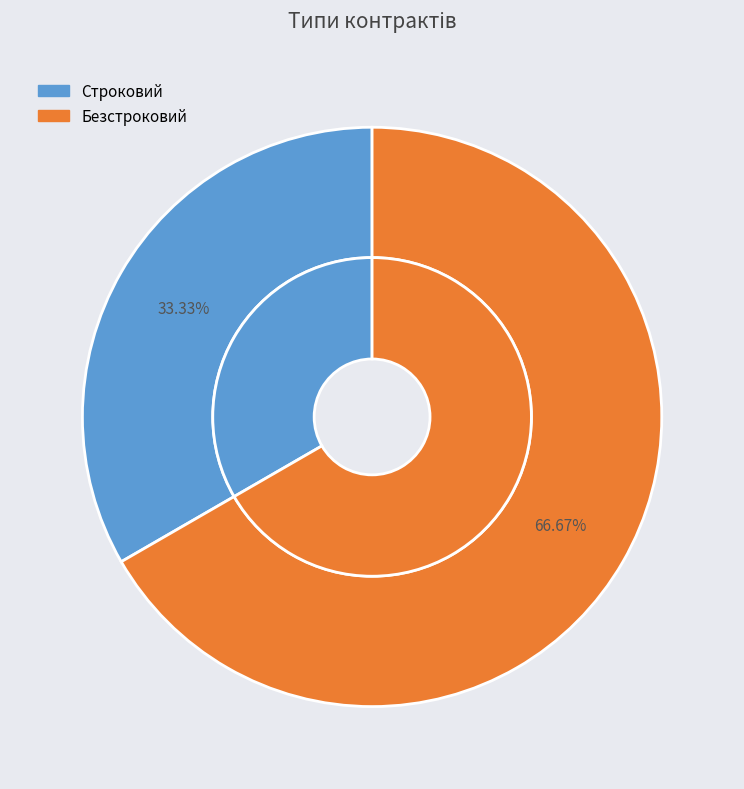

Count the number of slices in the pie.

2